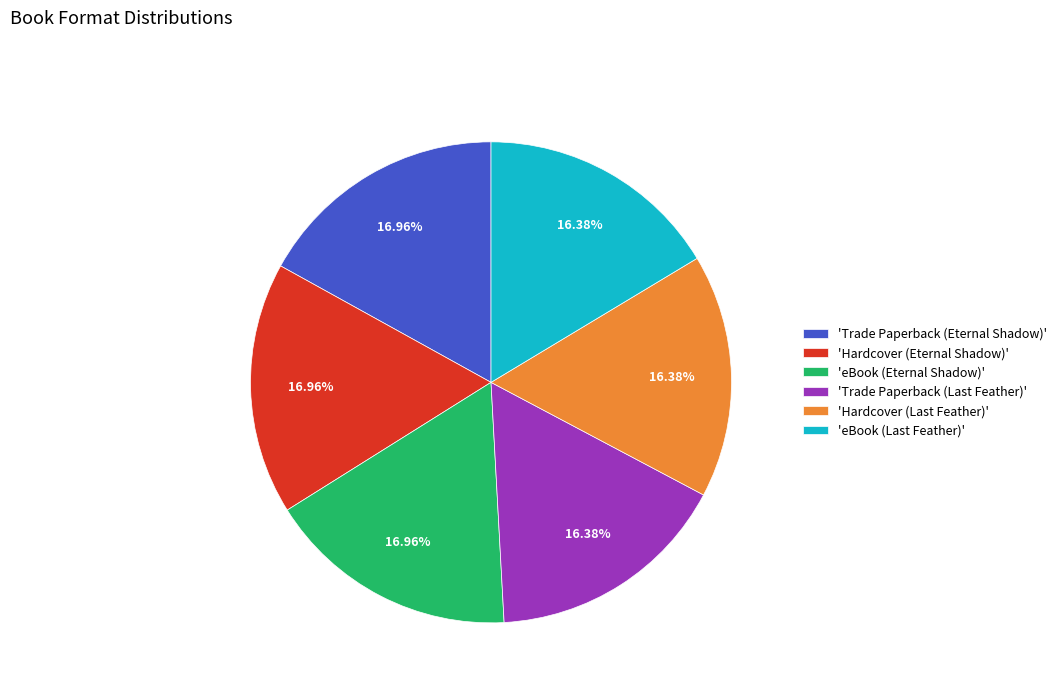

Is there a majority slice in this chart?

No